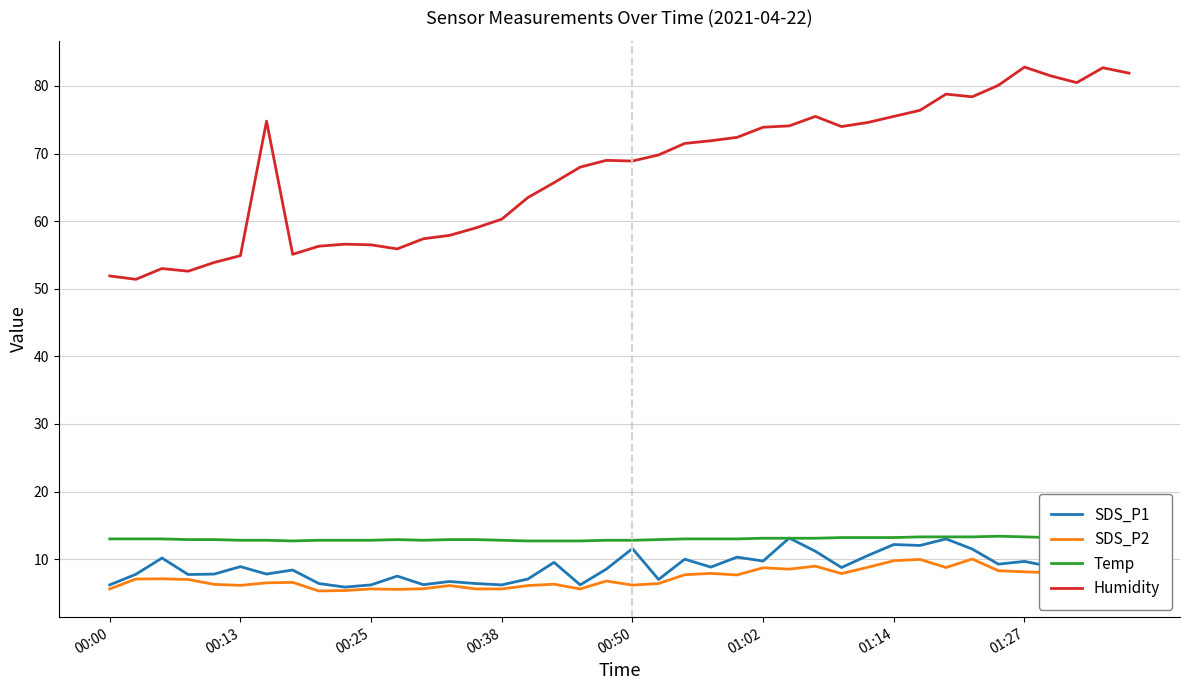

Which series has the largest total across all categories?

Humidity